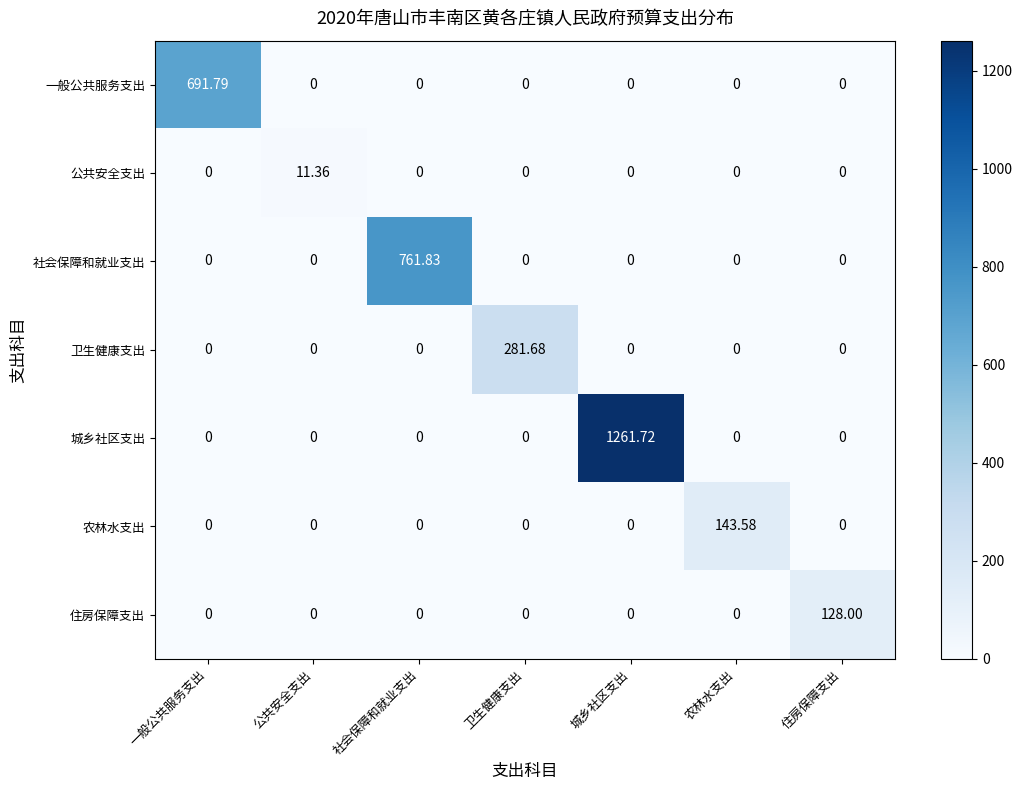

Which label corresponds to the largest value in the chart?

城乡社区支出